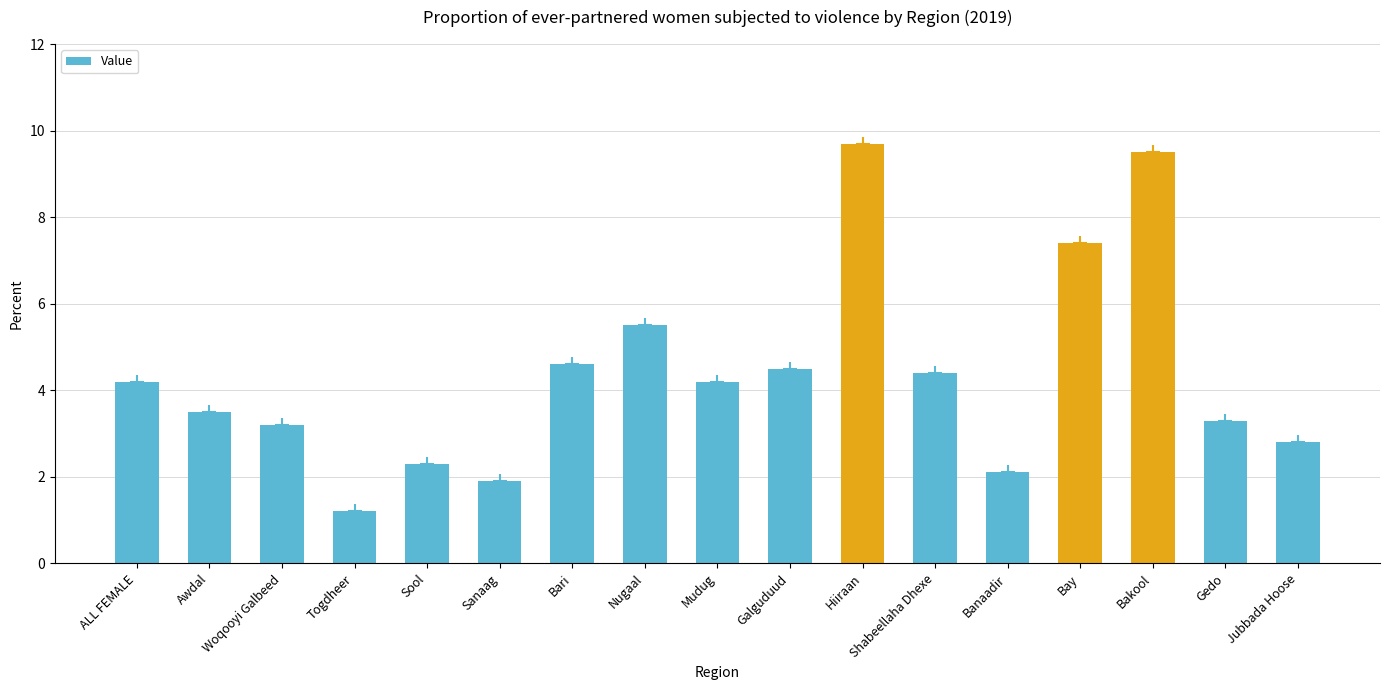

At which label does the data first exceed 4?

ALL FEMALE